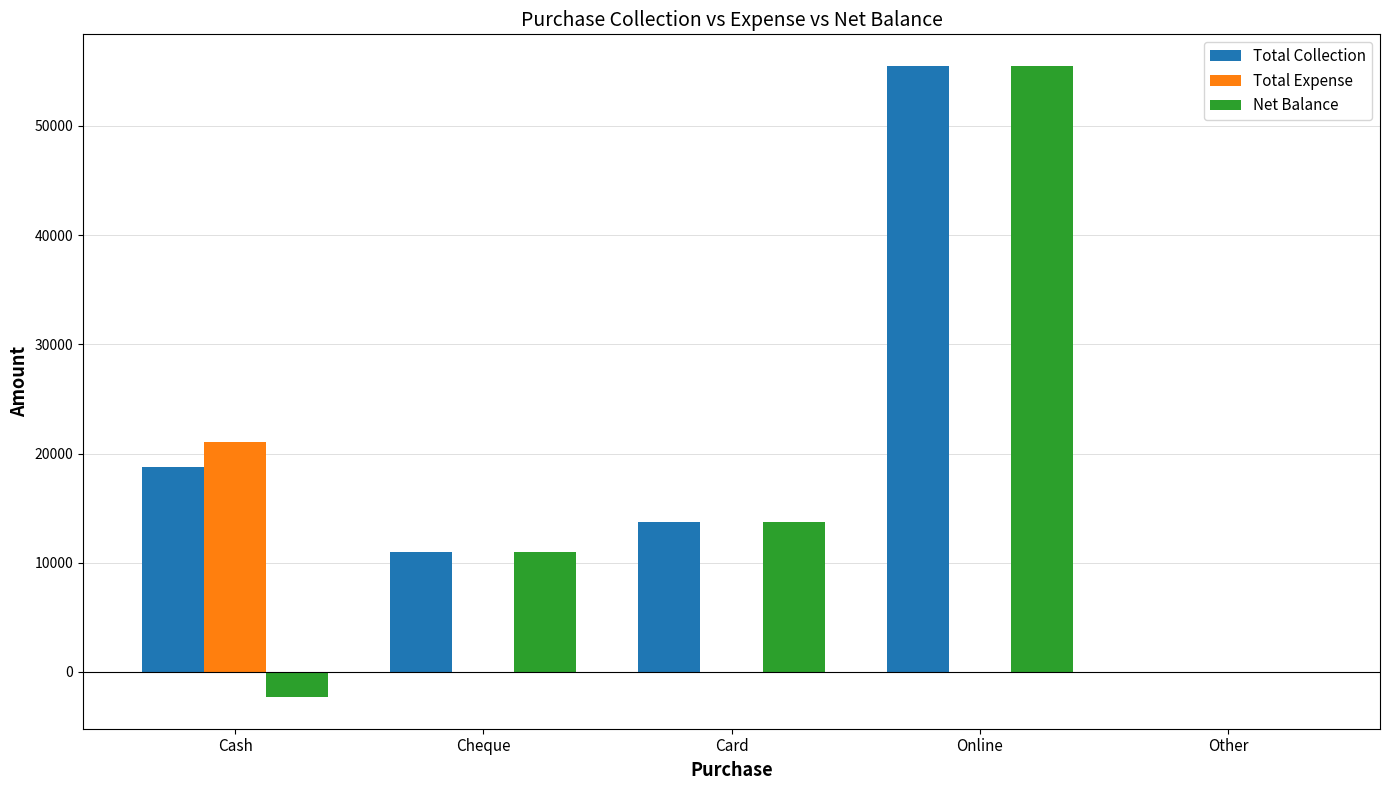

What are all the series names shown in the legend?

Total Collection, Total Expense, Net Balance